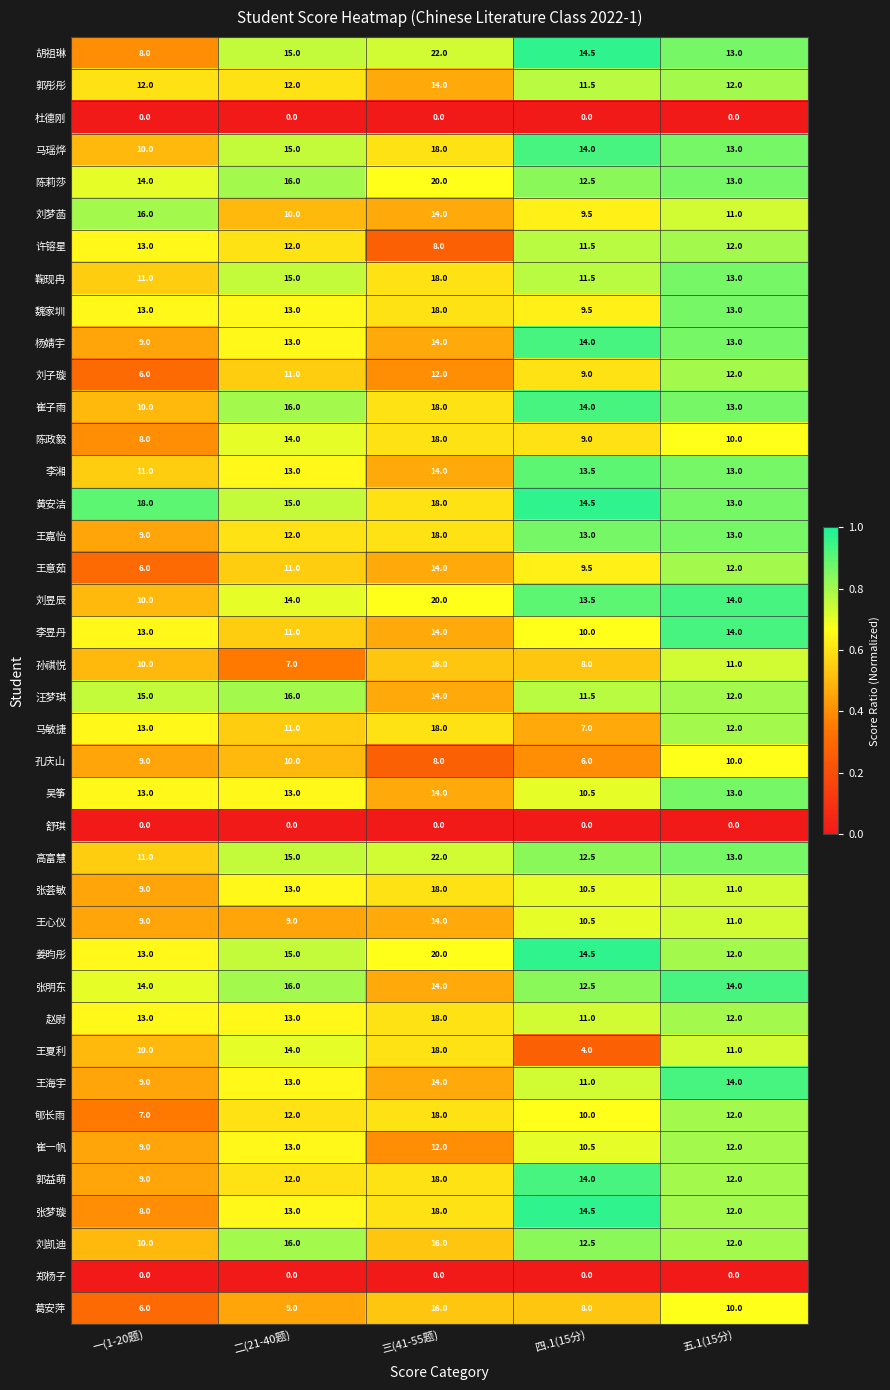

Rank the categories by 刘梦菡 value from lowest to highest.

四.1(15分), 二(21-40题), 五.1(15分), 三(41-55题), 一(1-20题)